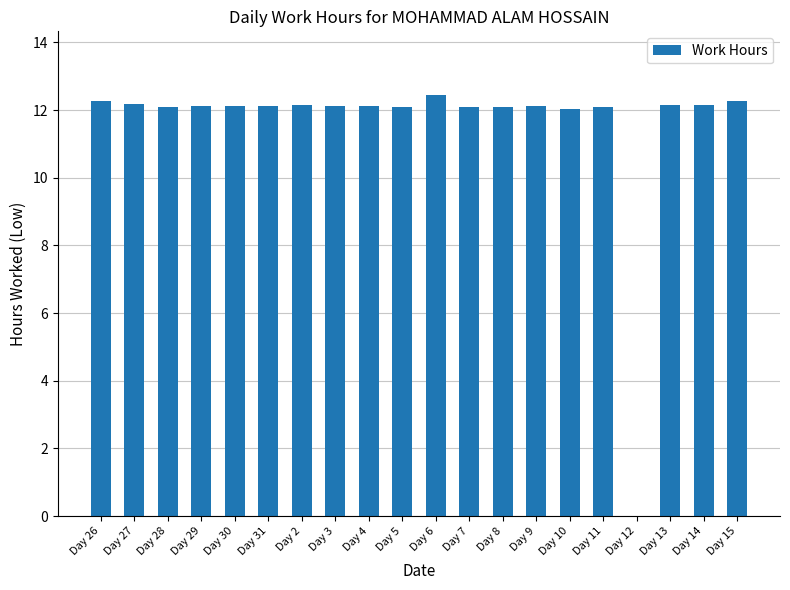

What is the sum of all values?

230.9